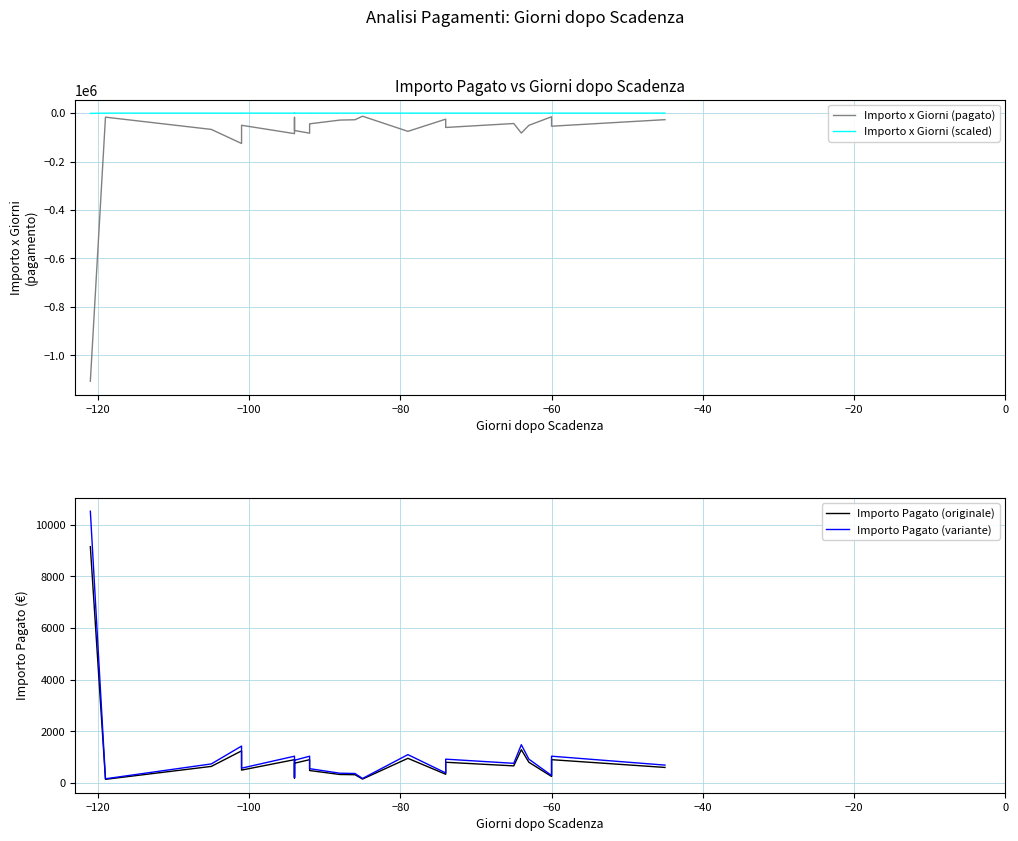

What is the sum of all Importo x Giorni (scaled) values?

-2353.1